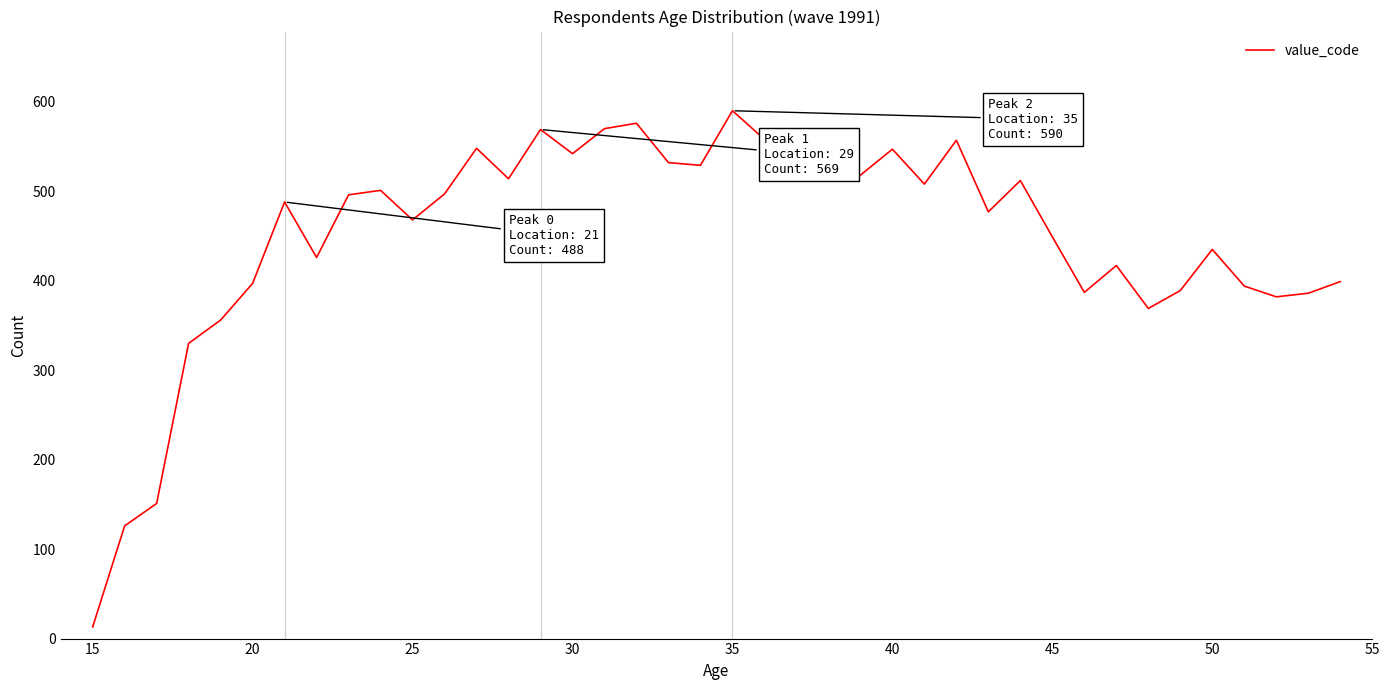

What is the greatest value displayed?

590